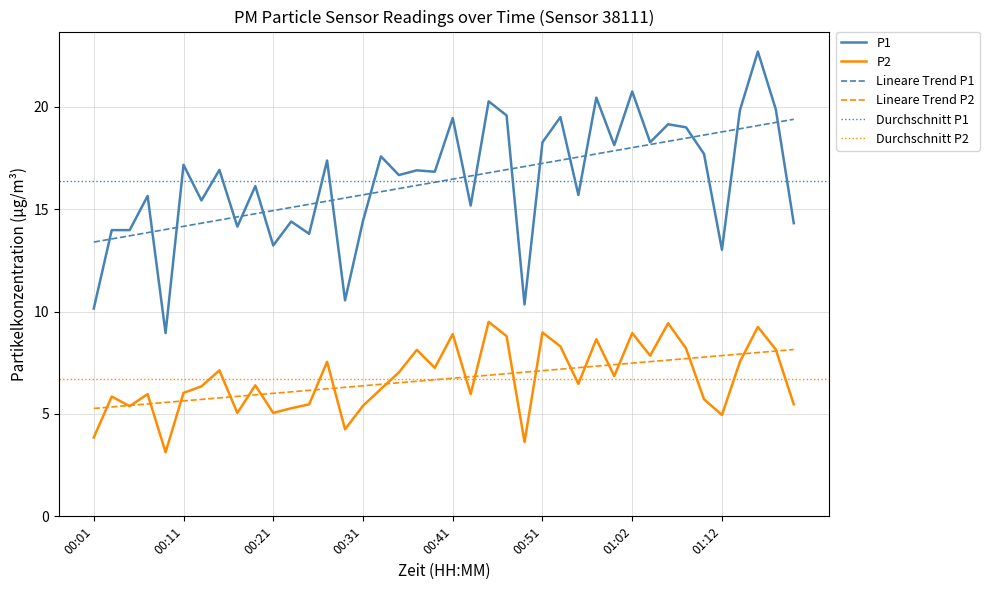

Is the value of P1 at 00:21 greater than the value of P2 at 00:51?

Yes